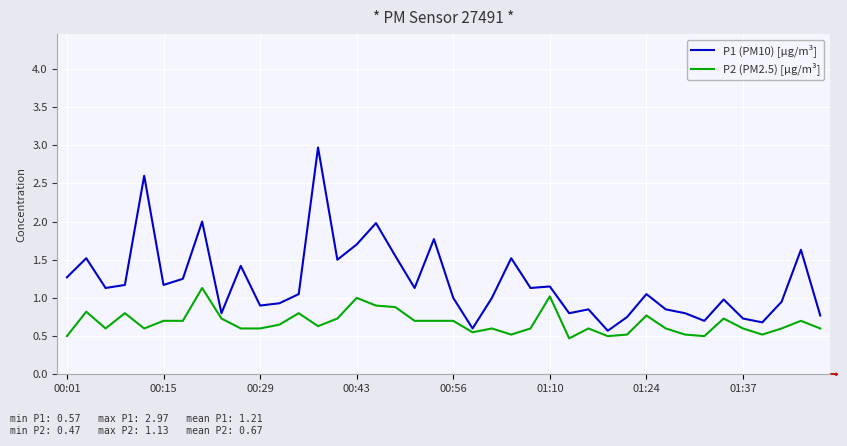

Rank the series by their average value, from lowest to highest.

P2 (PM2.5) [µg/m³], P1 (PM10) [µg/m³]